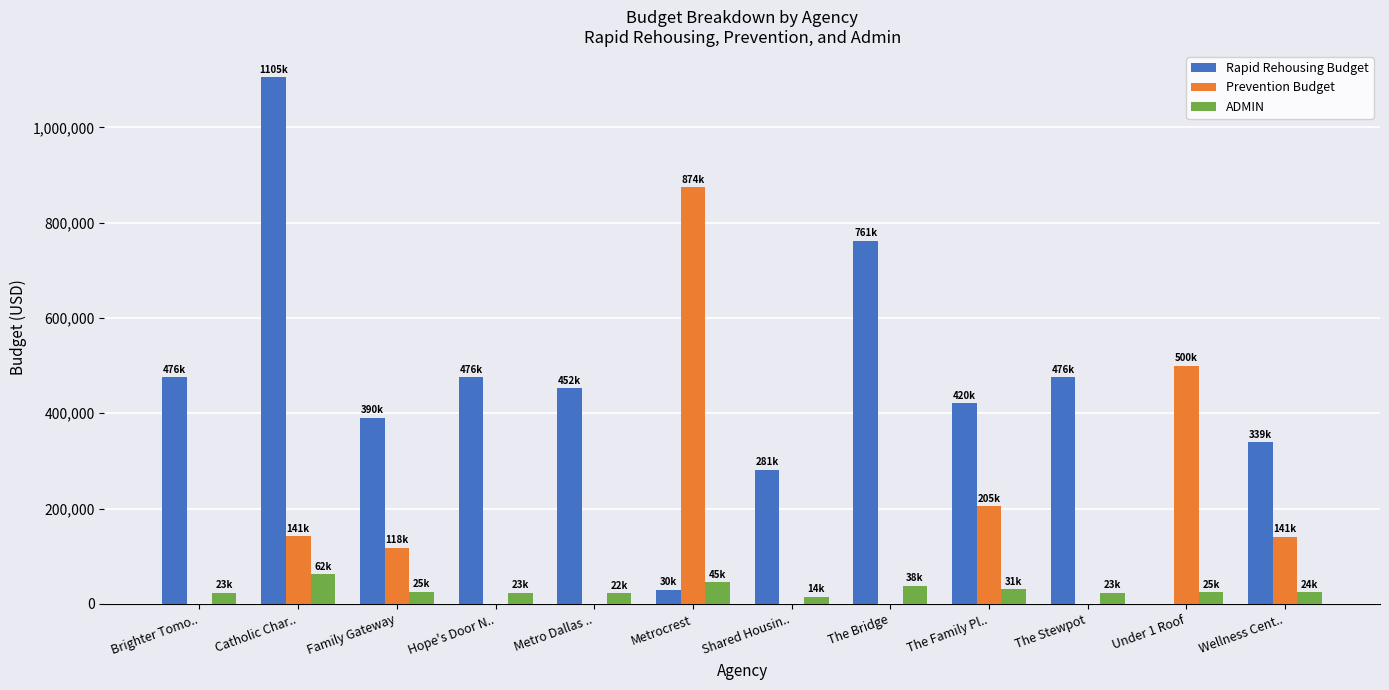

Count the number of data series in this chart.

3